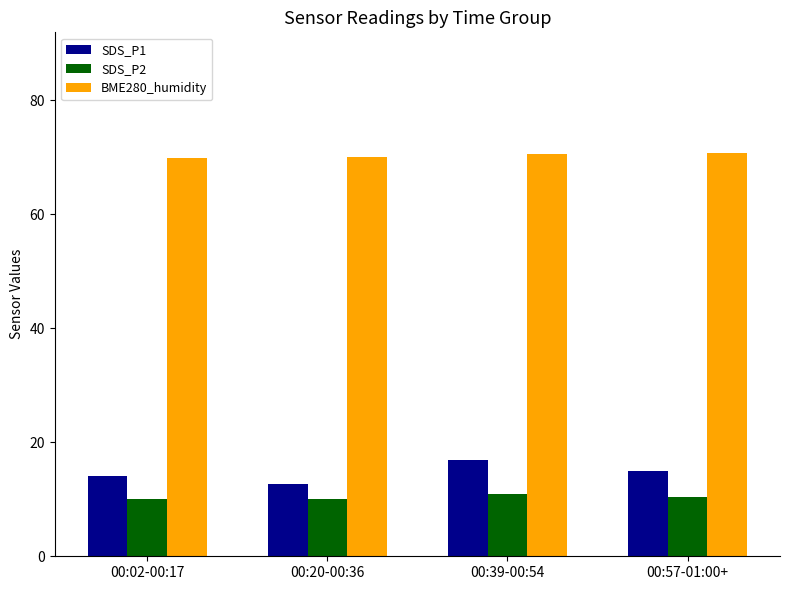

What is the greatest value displayed?

70.7